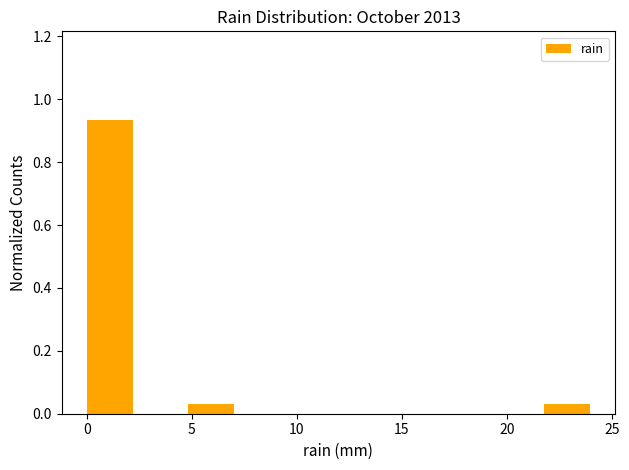

Which range on the x-axis has the tallest bar?

0.0 to 2.5